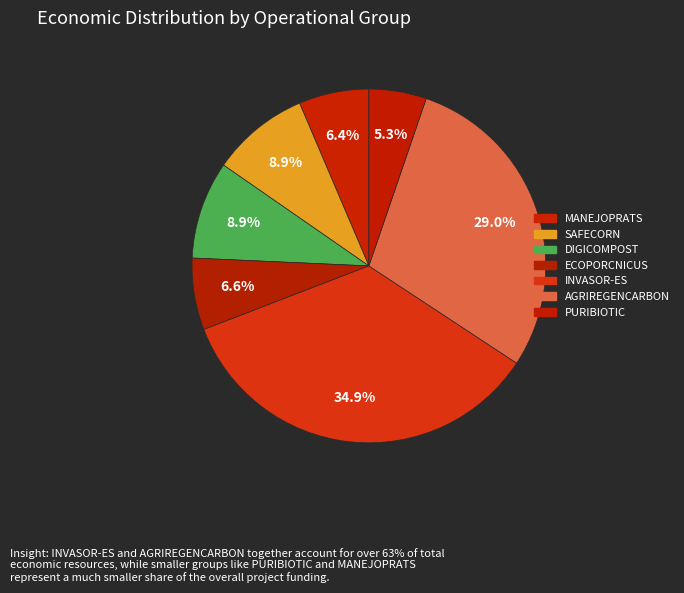

What is the change in value from DIGICOMPOST to PURIBIOTIC?

-61840